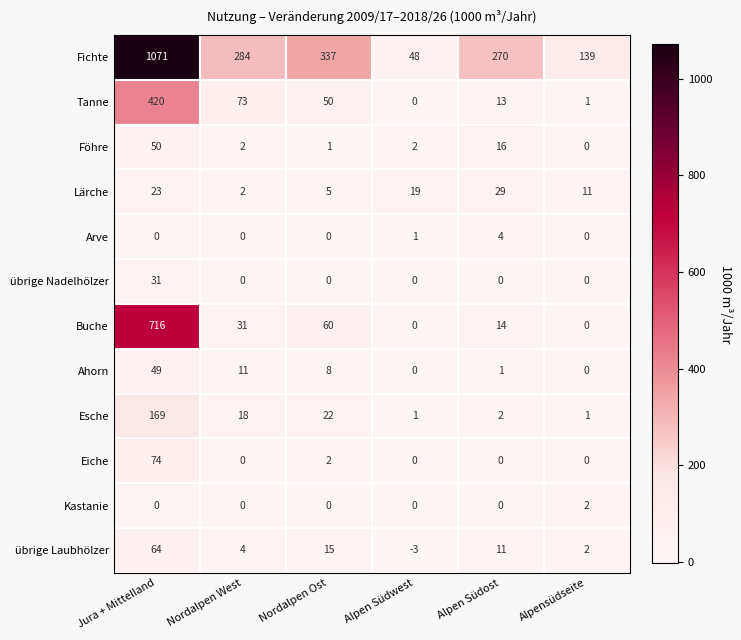

At which label is Eiche closest to 37?

Nordalpen Ost